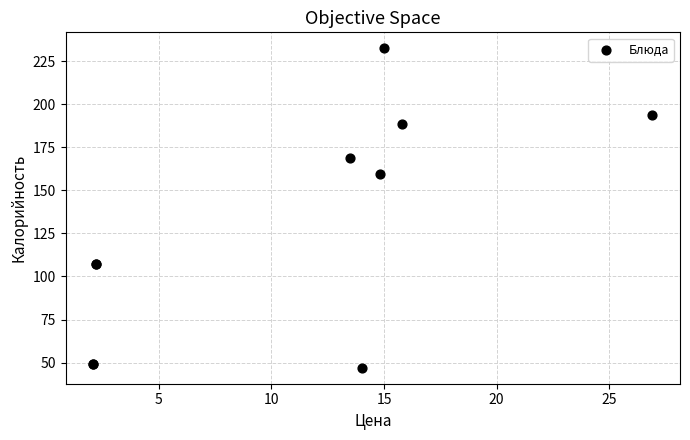

What Y value in the scatter plot is closest to 139?

159.6